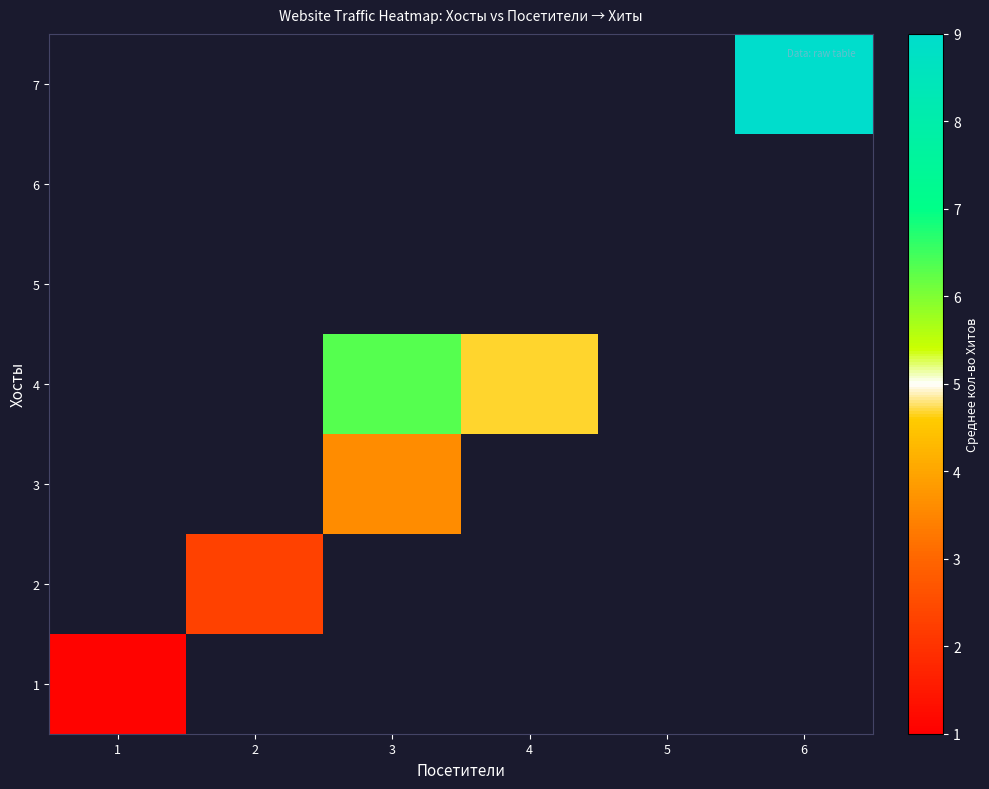

At which label does 2 reach its peak?

1